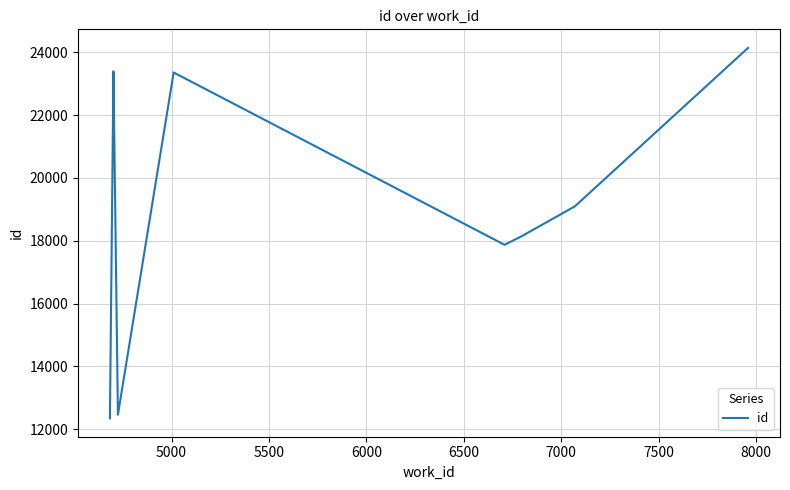

How many values exceed 19095?

4